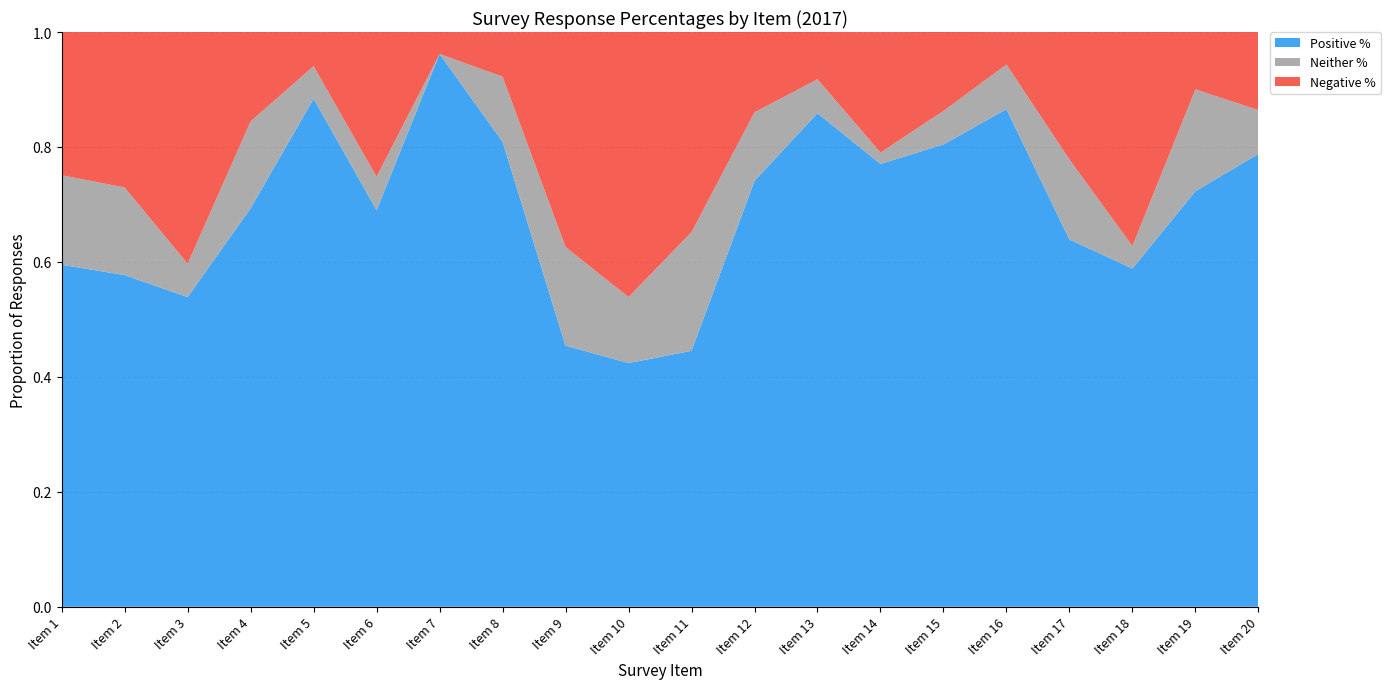

Reading right to left, transcribe all the data shown in this chart.

Positive %: Item 20=0.8	Item 19=0.7	Item 18=0.6	Item 17=0.6	Item 16=0.9	Item 15=0.8	Item 14=0.8	Item 13=0.9	Item 12=0.7	Item 11=0.4	Item 10=0.4	Item 9=0.5	Item 8=0.8	Item 7=1.0	Item 6=0.7	Item 5=0.9	Item 4=0.7	Item 3=0.5	Item 2=0.6	Item 1=0.6
Neither %: Item 20=0.1	Item 19=0.2	Item 18=0.0	Item 17=0.1	Item 16=0.1	Item 15=0.1	Item 14=0.0	Item 13=0.1	Item 12=0.1	Item 11=0.2	Item 10=0.1	Item 9=0.2	Item 8=0.1	Item 7=0.0	Item 6=0.1	Item 5=0.1	Item 4=0.2	Item 3=0.1	Item 2=0.2	Item 1=0.2
Negative %: Item 20=0.1	Item 19=0.1	Item 18=0.4	Item 17=0.2	Item 16=0.1	Item 15=0.1	Item 14=0.2	Item 13=0.1	Item 12=0.1	Item 11=0.3	Item 10=0.5	Item 9=0.4	Item 8=0.1	Item 7=0.0	Item 6=0.3	Item 5=0.1	Item 4=0.2	Item 3=0.4	Item 2=0.3	Item 1=0.2